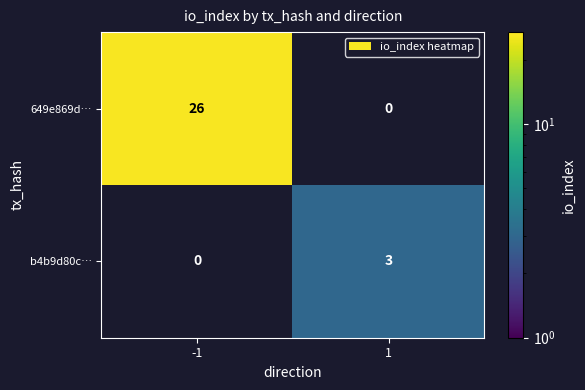

Is it true that b4b9d80c… equals 2 at -1?

False